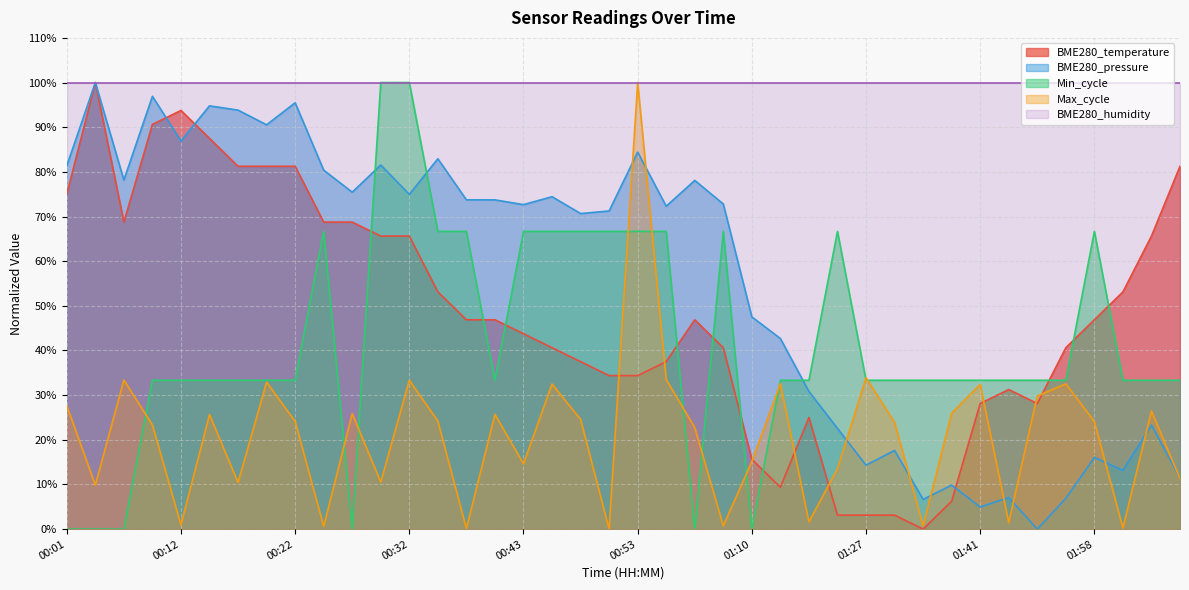

The value at 00:48 is 64.0. True or false?

False